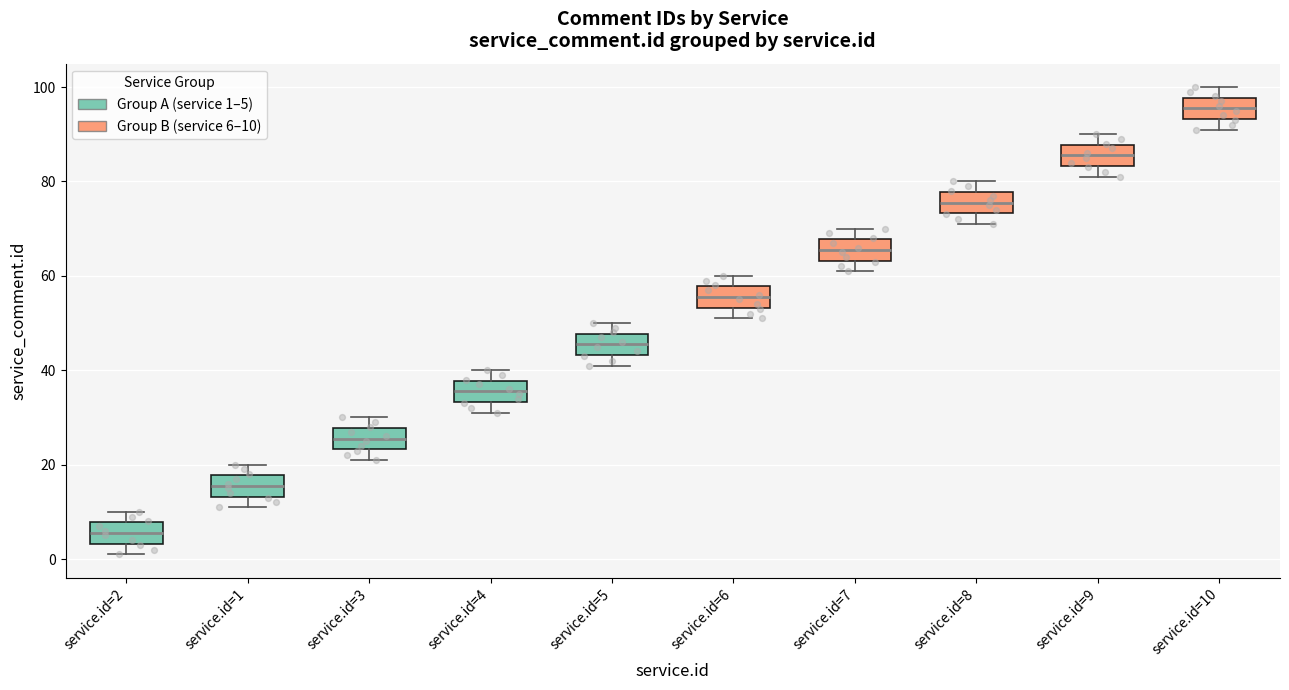

Reading left to right, transcribe this box plot: for each box, give where its median line is, the range the box spans, and where its two whiskers end, as read against the y-axis. The values are not printed on the chart, so give them approximately, as read against the axis.

service.id=2: median 6, box 4 to 8, whiskers 2 to 10
service.id=1: median 16, box 14 to 18, whiskers 12 to 20
service.id=3: median 26, box 24 to 28, whiskers 22 to 30
service.id=4: median 36, box 34 to 38, whiskers 32 to 40
service.id=5: median 46, box 44 to 48, whiskers 42 to 50
service.id=6: median 56, box 54 to 58, whiskers 52 to 60
service.id=7: median 66, box 64 to 68, whiskers 62 to 70
service.id=8: median 76, box 74 to 78, whiskers 72 to 80
service.id=9: median 86, box 84 to 88, whiskers 82 to 90
service.id=10: median 96, box 94 to 98, whiskers 92 to 100